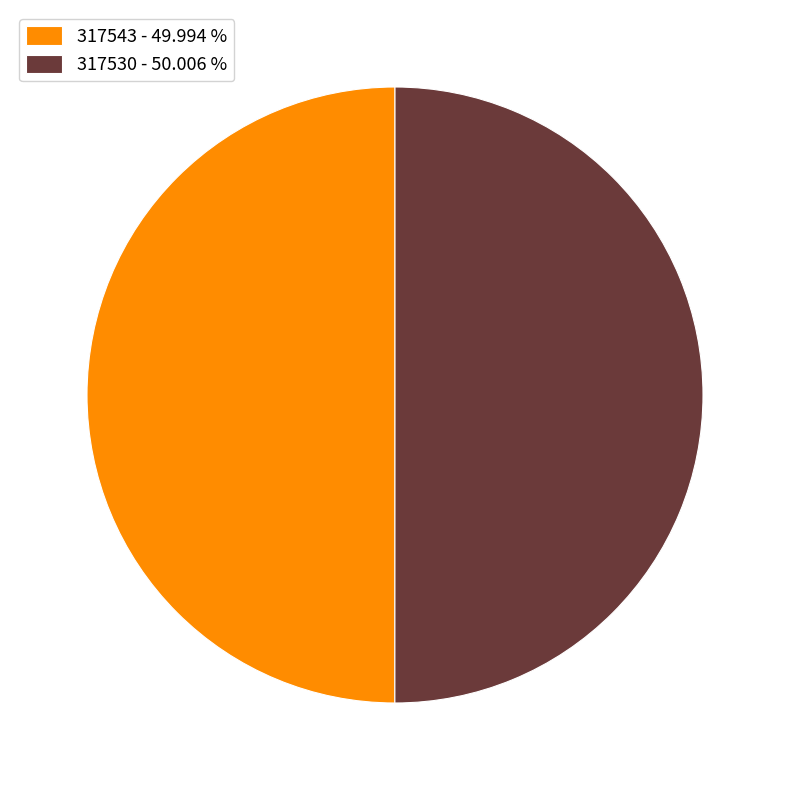

Approximately how many times larger is the value at 317530 - 50.006 % compared to 317543 - 49.994 %?

1.0